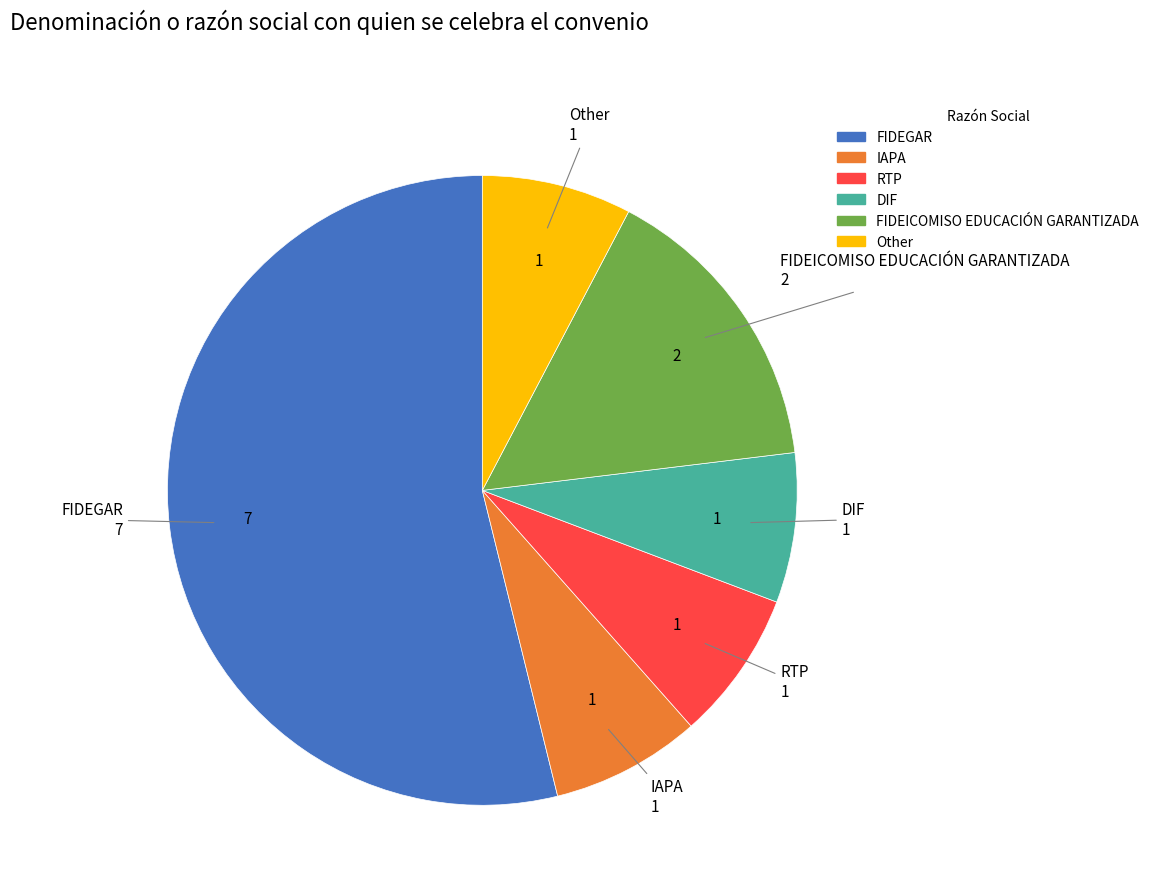

What is the ratio of the value at RTP to the value at FIDEICOMISO EDUCACIÓN GARANTIZADA?

0.5